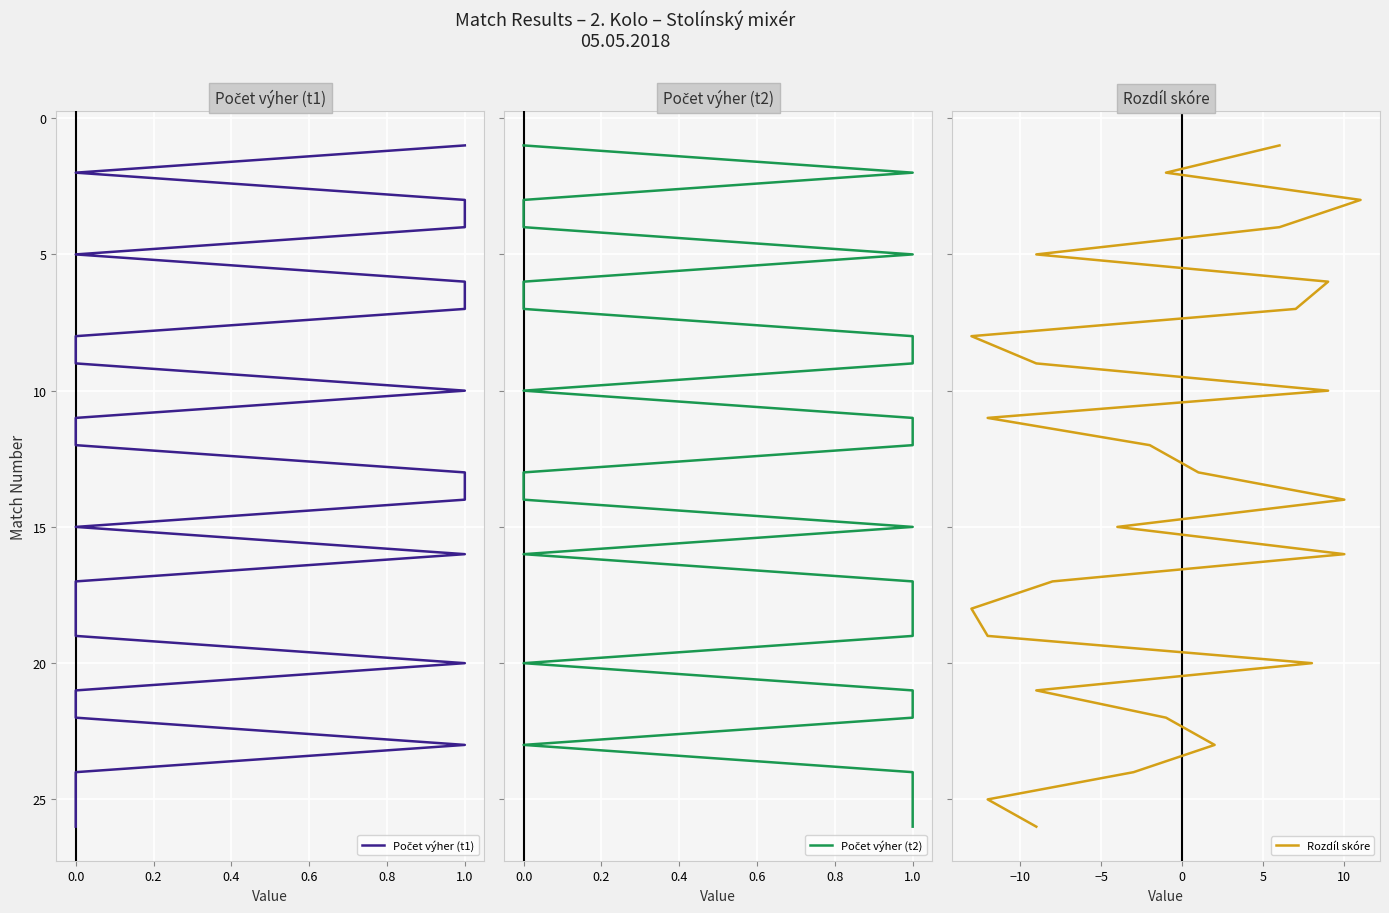

How many distinct data groups are displayed?

3